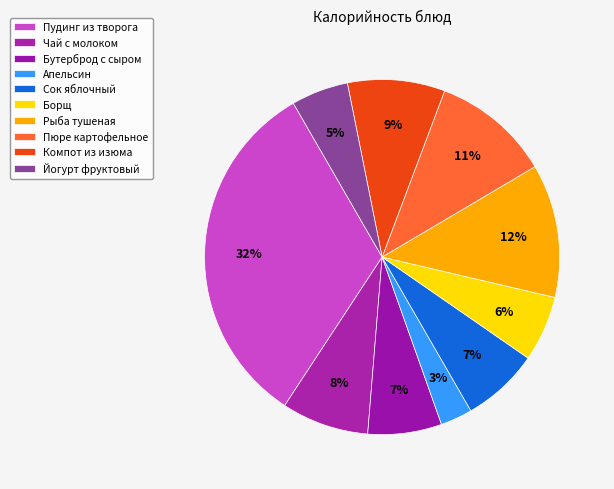

To the nearest percent, what is the average slice percentage?

10%